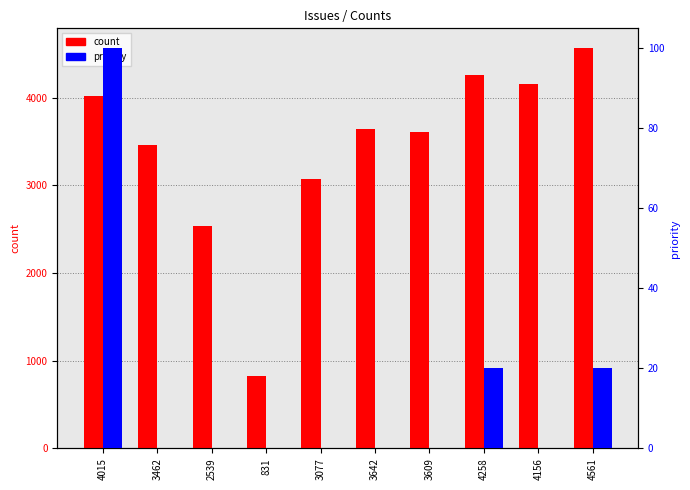

What is the average value of the priority series?

14